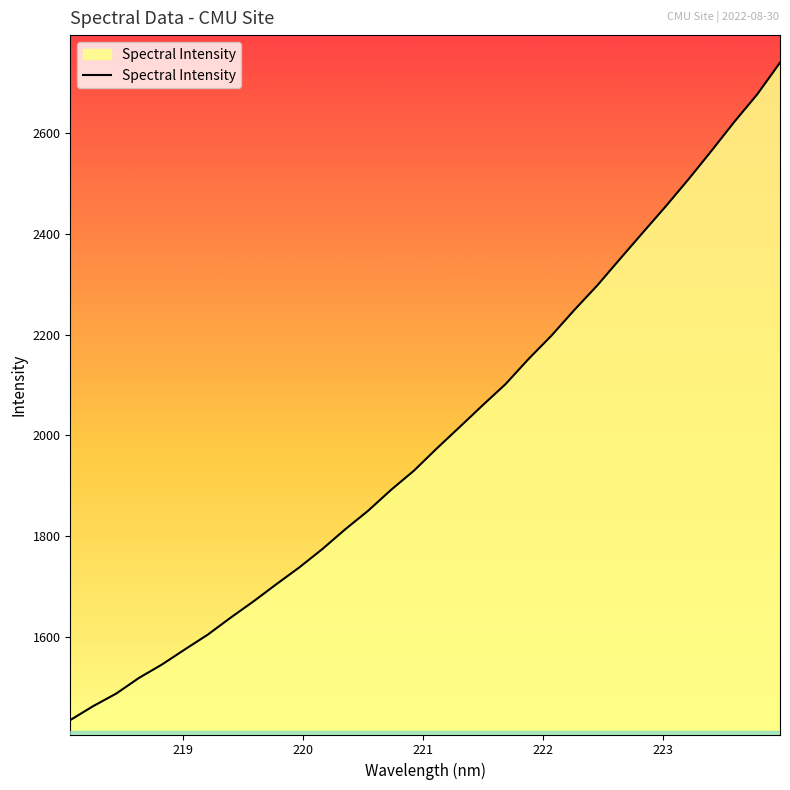

Count the number of data series in this chart.

1